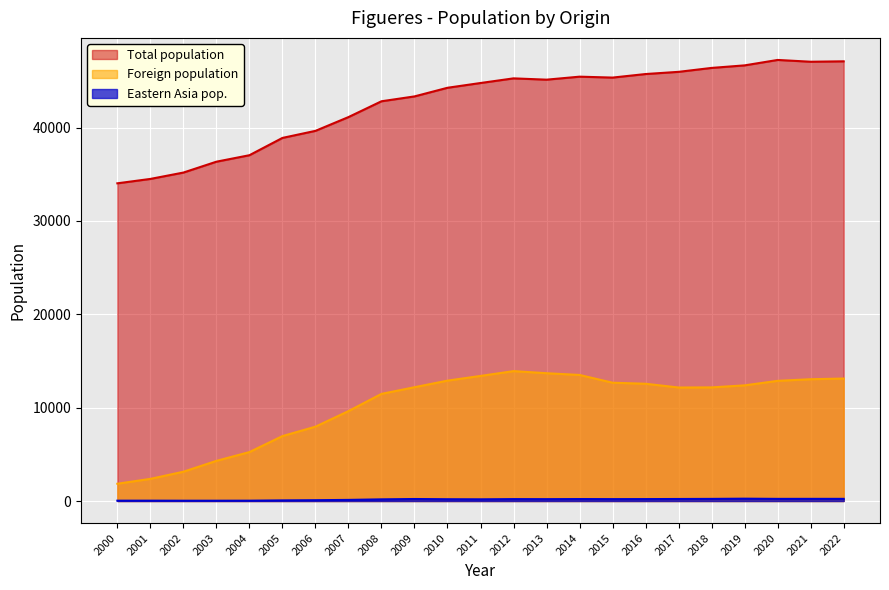

True or false: Foreign population and Total population intersect in this chart.

False